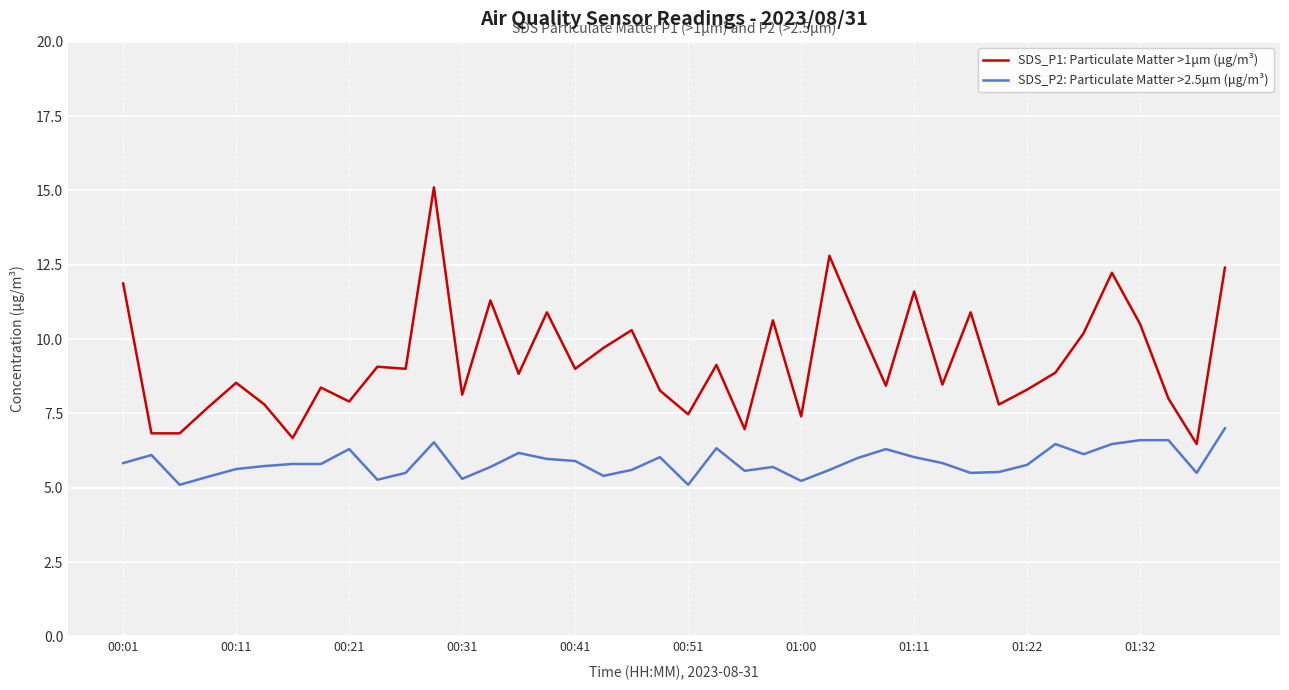

What is the greatest value displayed?

15.1